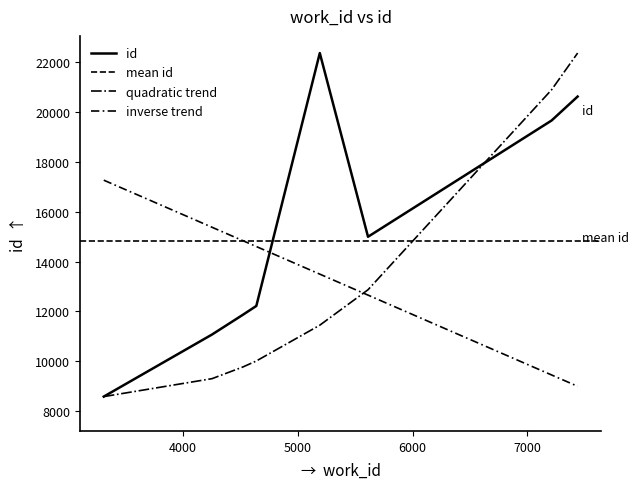

The value at 7211 is 5368. True or false?

False